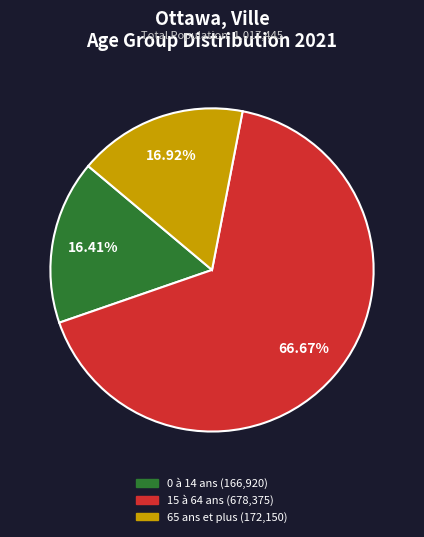

The 15 à 64 ans slice represents 76% of the pie. True or false?

False